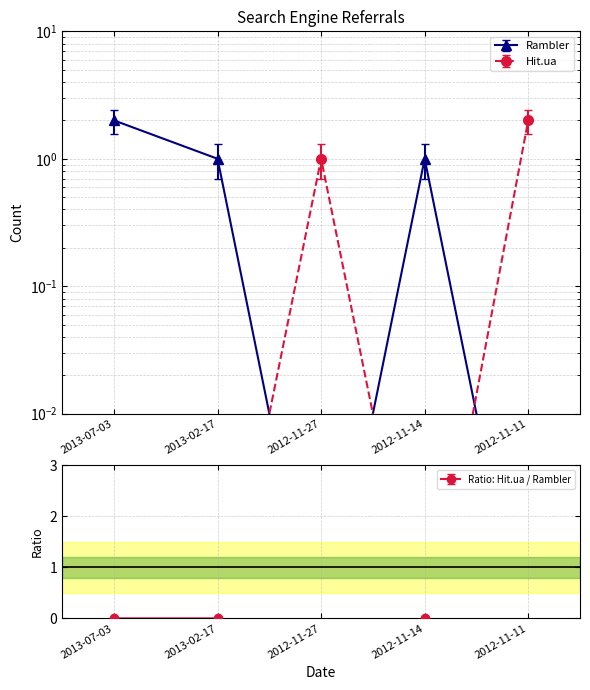

Which has a higher value, 2012-11-27 or 2013-02-17?

2013-02-17